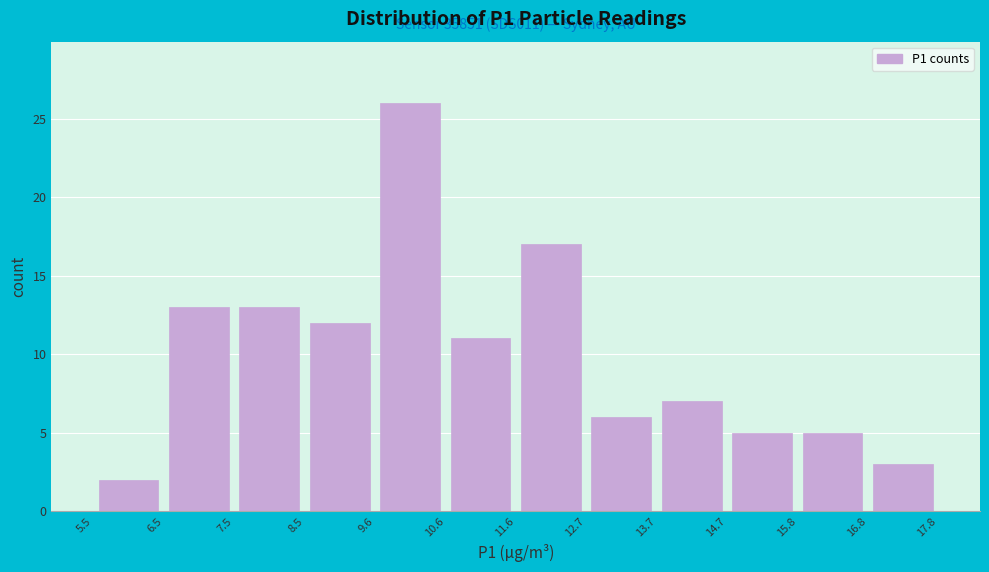

Which range on the x-axis has the tallest bar?

9.6 to 10.6